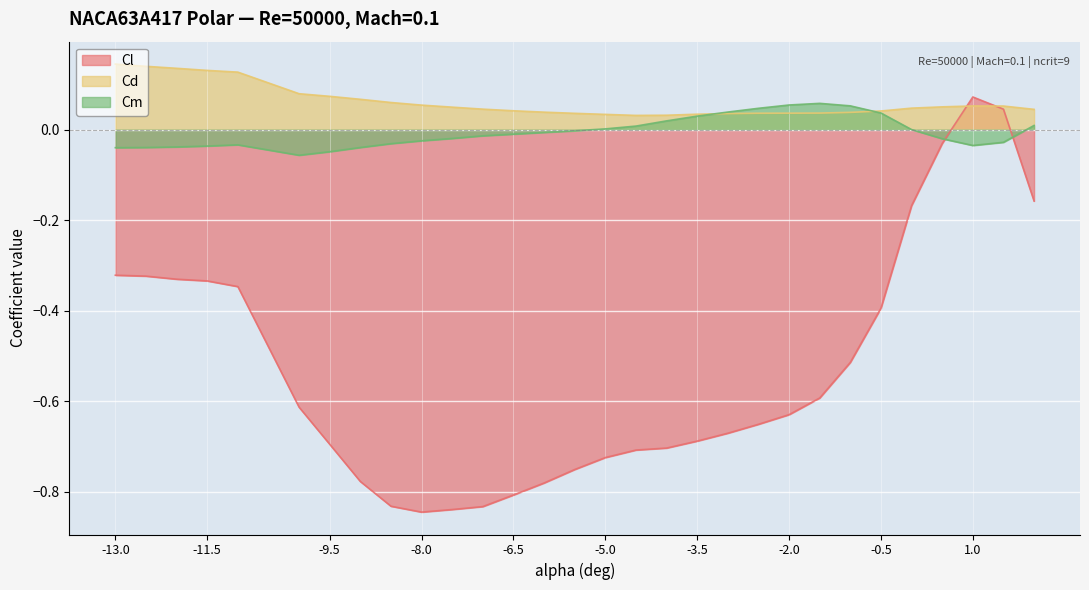

What position from the left is -2.5?

21